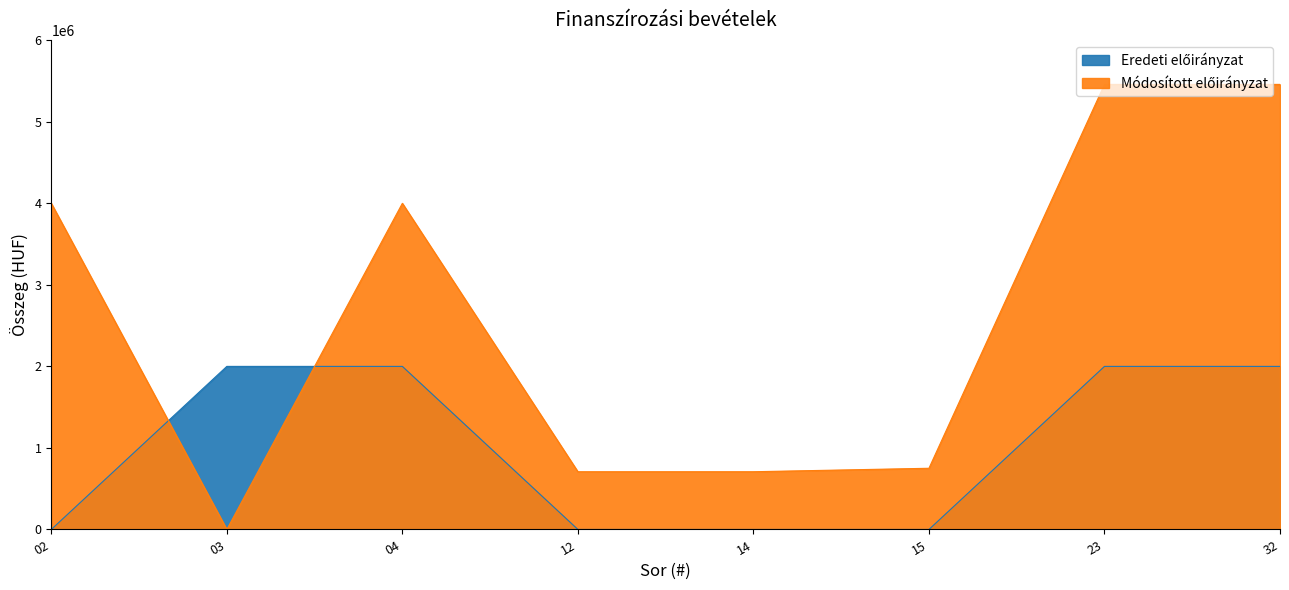

Is it true that Módosított előirányzat equals 4000000 at 02?

True